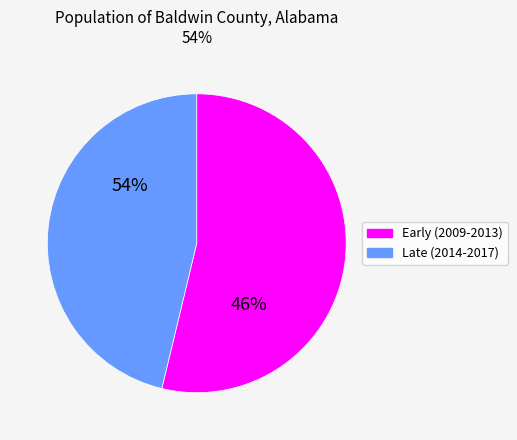

Is it true that 2014 is 1% of the pie?

False